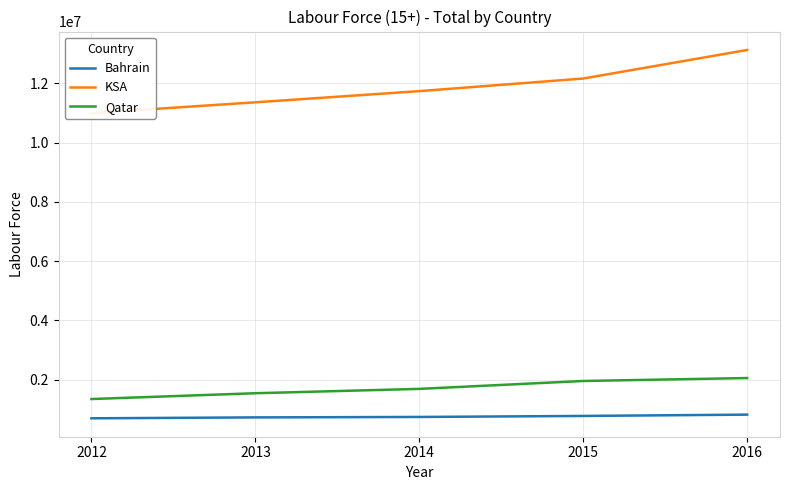

How many lines are shown in the chart?

3